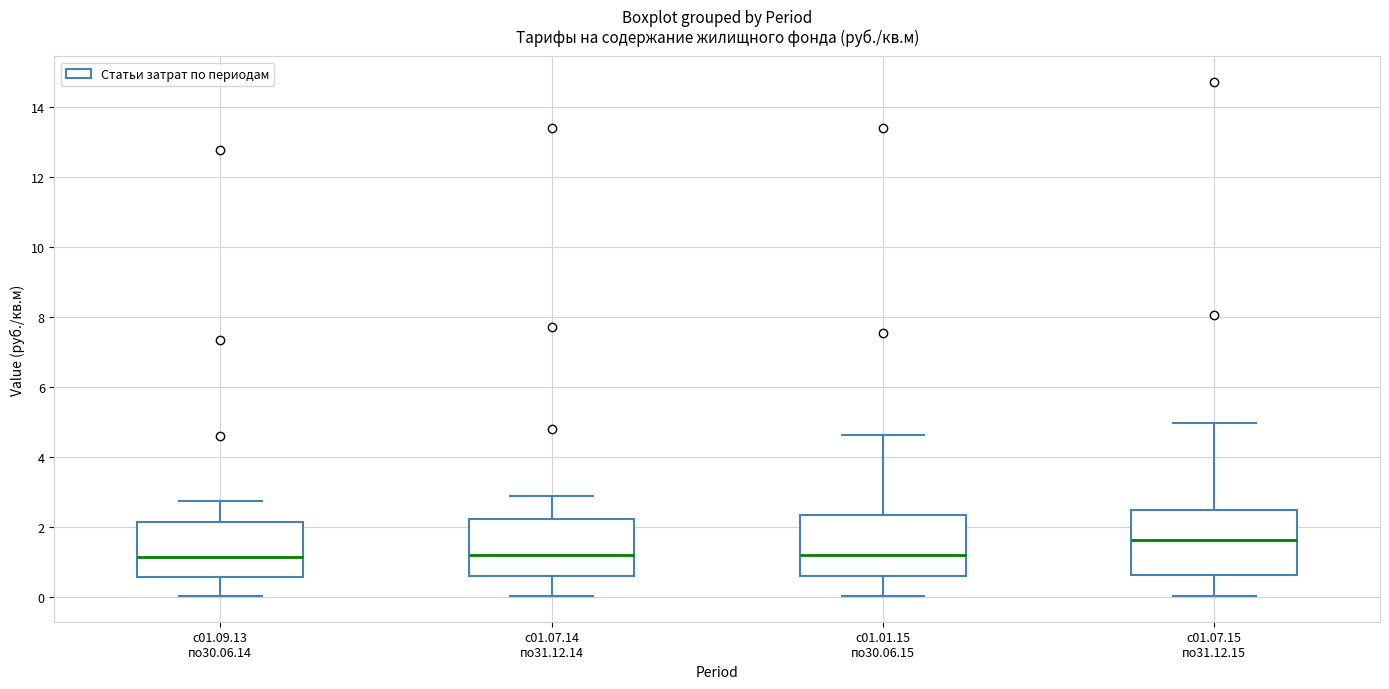

Where does the median line of the box for с01.07.15 по31.12.15 sit on the y-axis? The values are not printed on the chart, so give them approximately, as read against the axis.

1.6